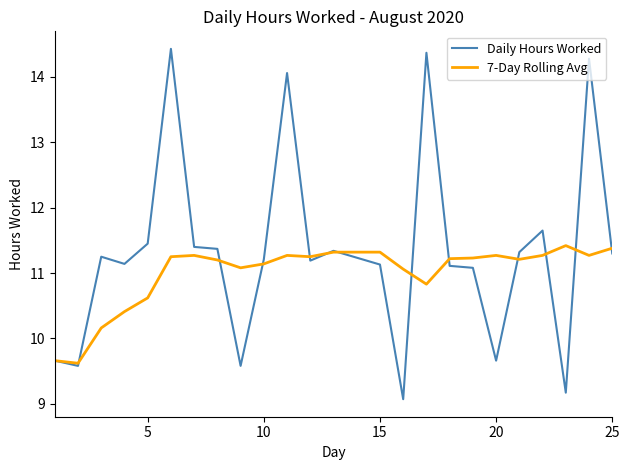

In Daily Hours Worked, how many points are lower than both neighbors (excluding endpoints)?

7